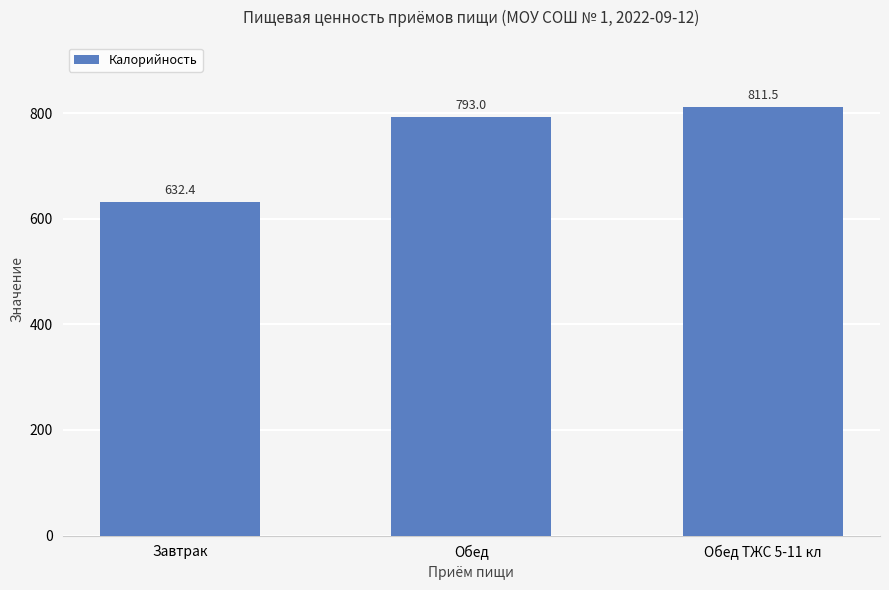

What is the sum of all values?

2236.8